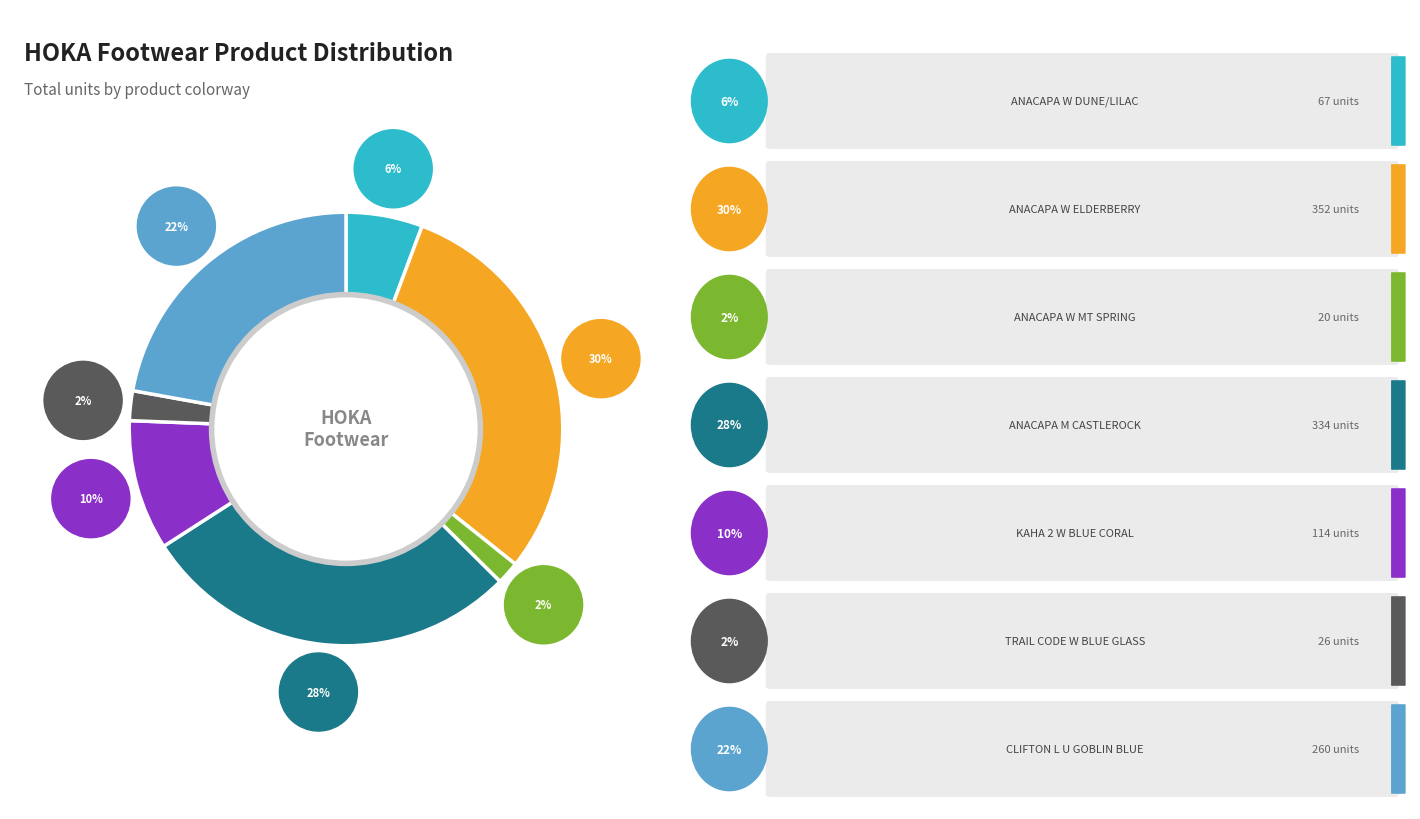

Rank the categories by value from highest to lowest.

HOKA W ANACAPA MID GTX (ELDERBERRY/GRAPE WINE), HOKA M ANACAPA MID GTX (CASTLEROCK), HOKA U CLIFTON L GTX (GOBLIN BLUE), HOKA W KAHA 2 GTX (BLUE CORAL), HOKA W ANACAPA MID GTX (DUNE/LILAC MARBLE), HOKA W TRAIL CODE GTX (BLUE GLASS), HOKA W ANACAPA MID GTX (MOUNTAIN SPRING)